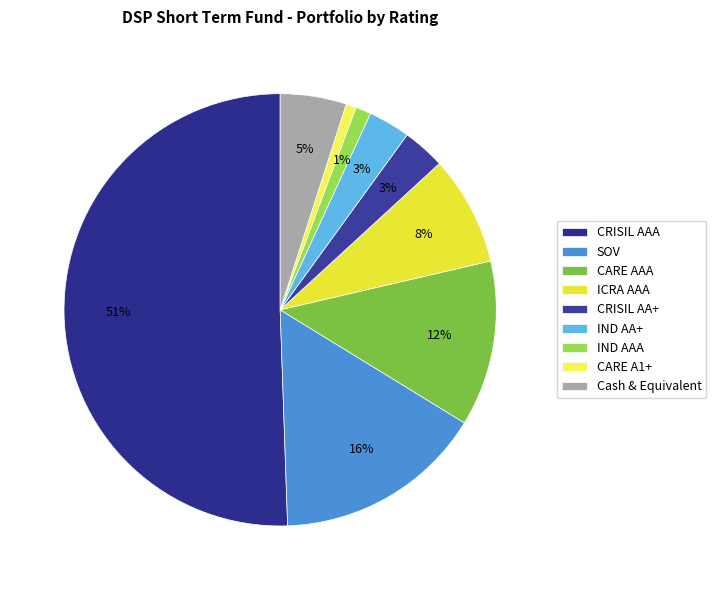

To the nearest percent, what is the difference between the CRISIL AAA and SOV slice percentages?

35%